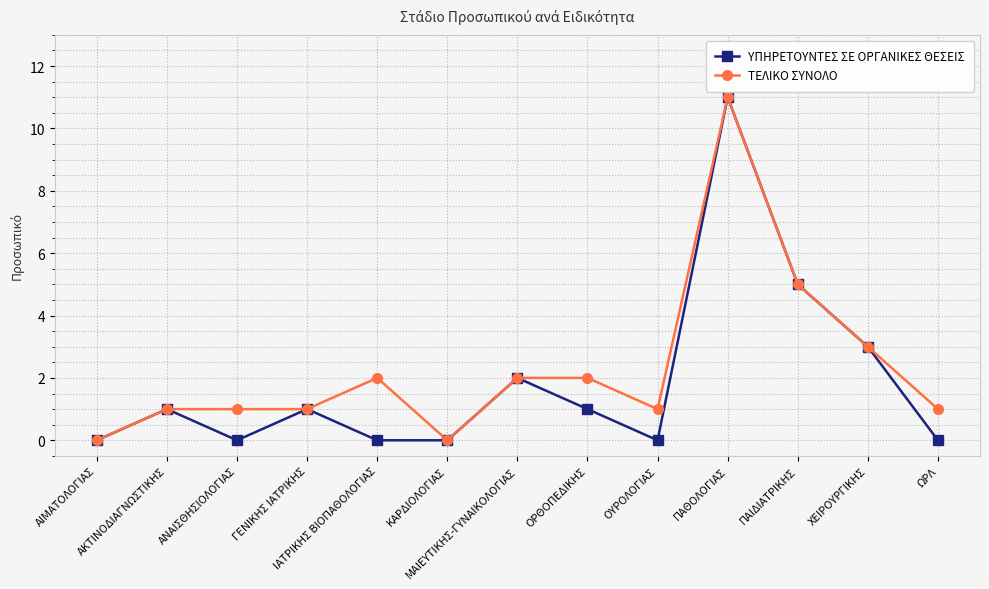

How many lines are shown in the chart?

2